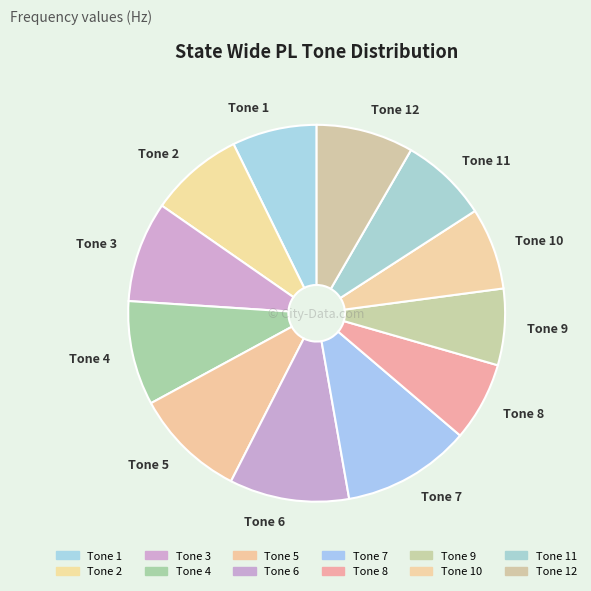

Which slice is the largest?

Tone 7